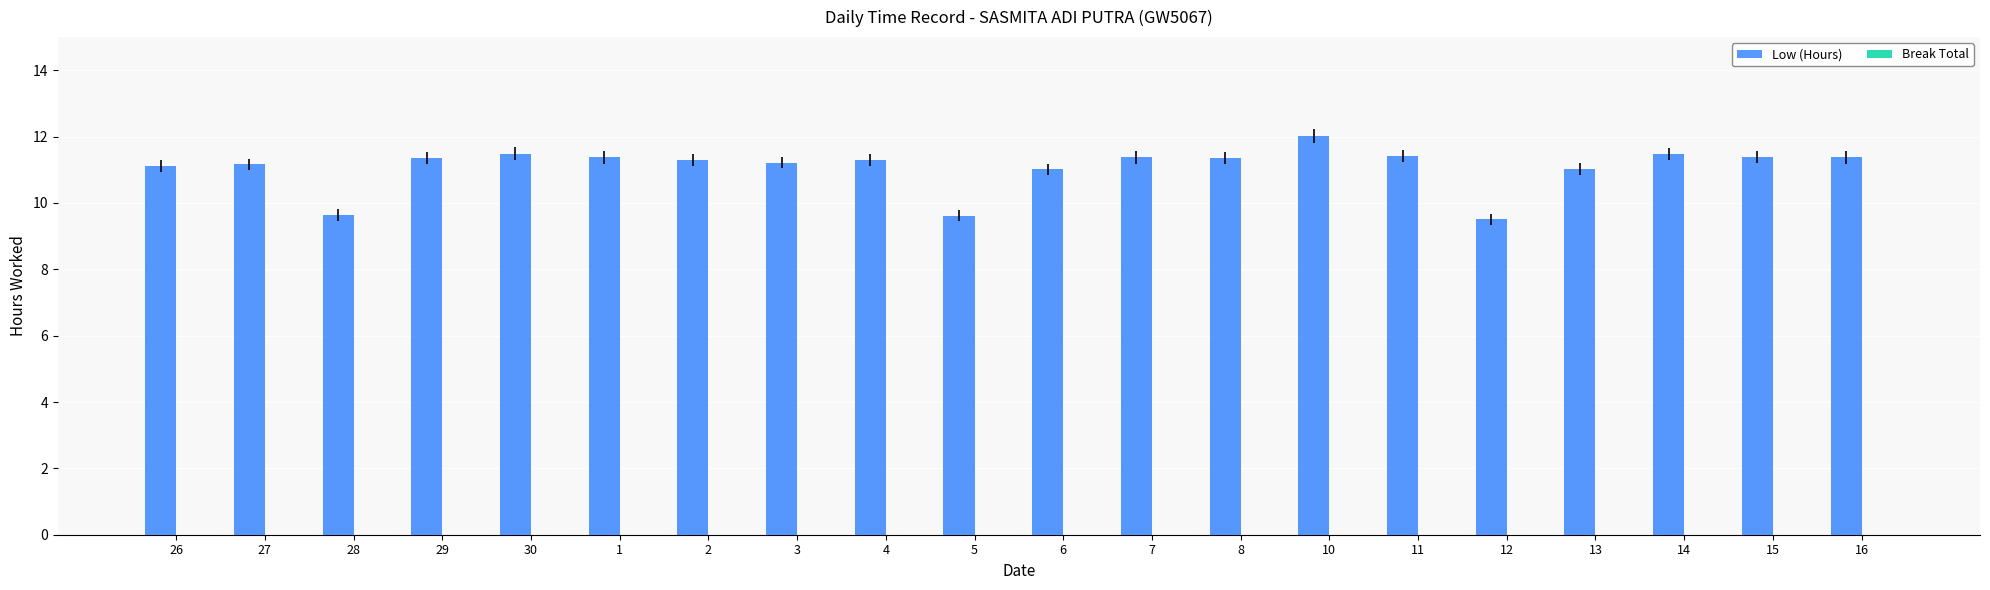

What is the ratio of the value at 10 to the value at 3?

1.1